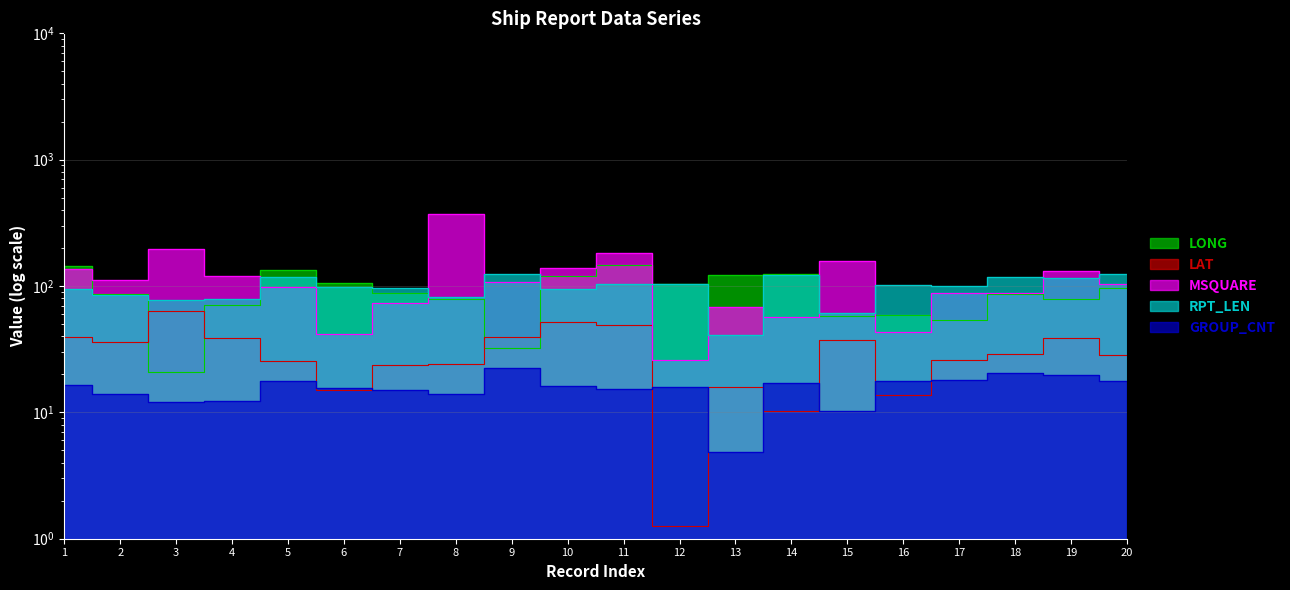

Which series changed the most between 12 and 19?

MSQUARE